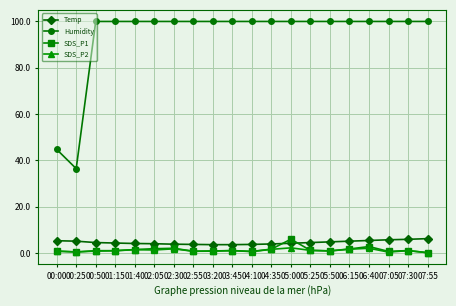

True or false: SDS_P2 and Temp intersect in this chart.

False